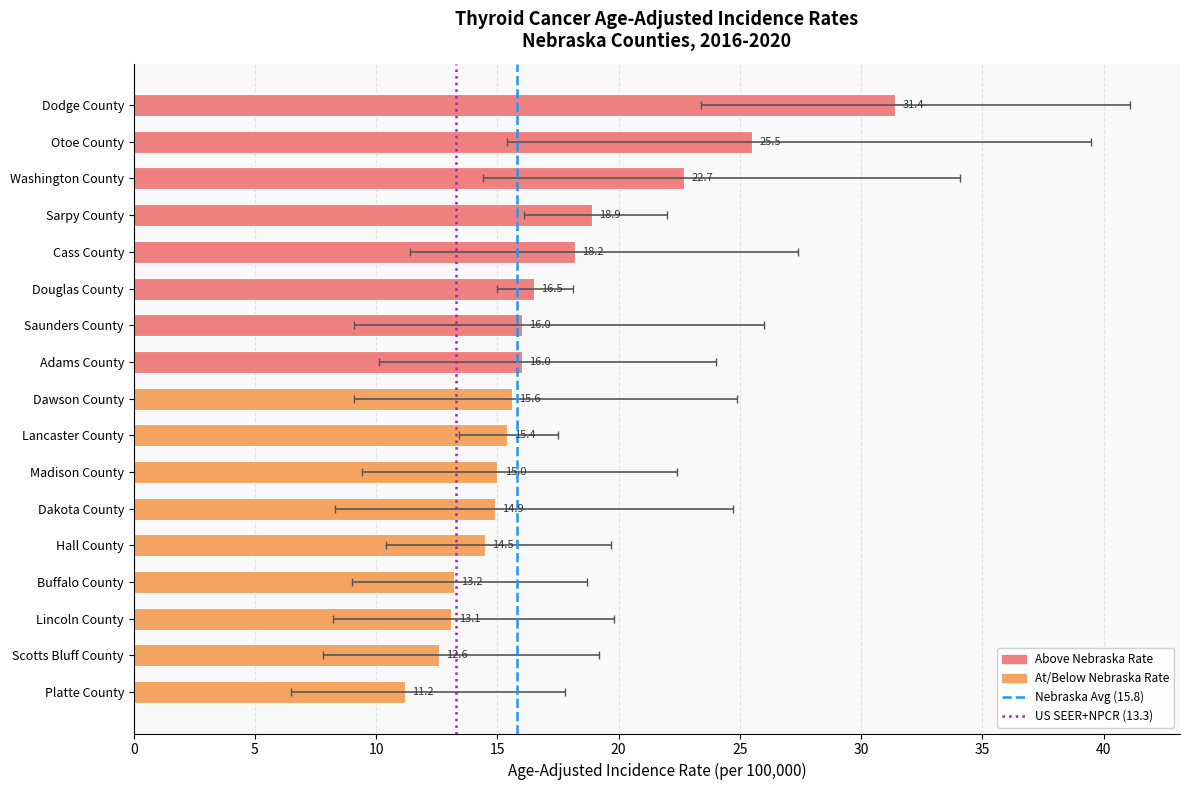

What is the value of the 2nd bar from the left?

25.5